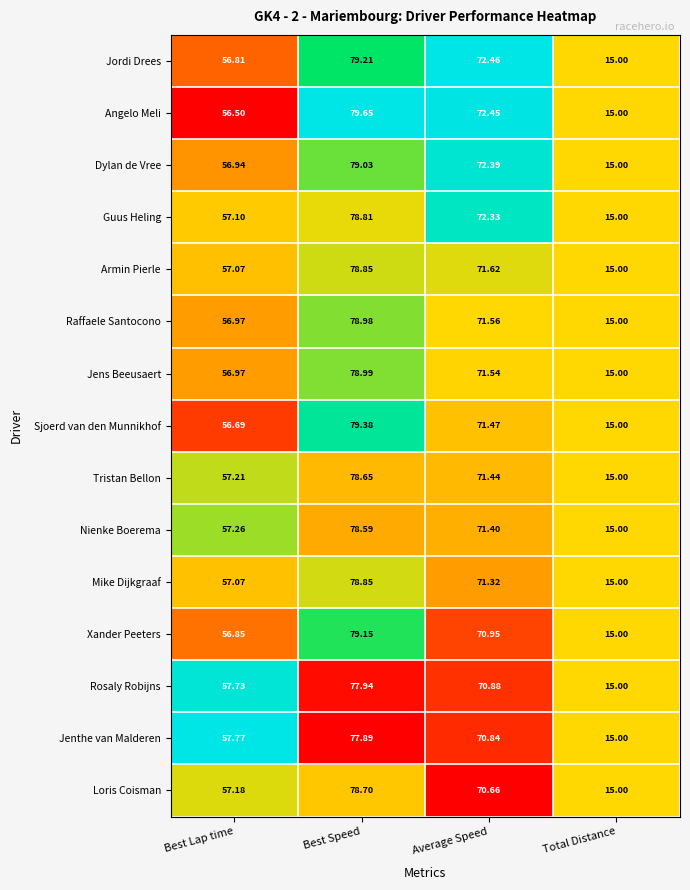

Which series changed the most between Average Speed and Total Distance?

Jordi Drees